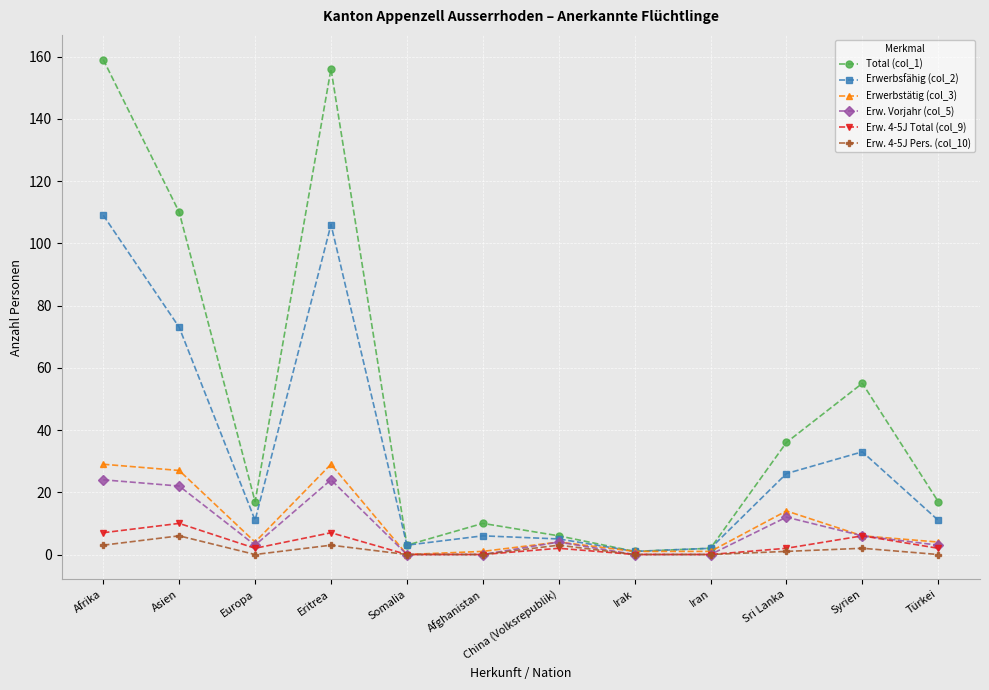

Reading left to right, list all the values displayed in this chart.

Total (col_1): Afrika=159	Asien=110	Europa=17	Eritrea=156	Somalia=3	Afghanistan=10	China (Volksrepublik)=6	Irak=1	Iran=2	Sri Lanka=36	Syrien=55	Türkei=17
Erwerbsfähig (col_2): Afrika=109	Asien=73	Europa=11	Eritrea=106	Somalia=3	Afghanistan=6	China (Volksrepublik)=5	Irak=1	Iran=2	Sri Lanka=26	Syrien=33	Türkei=11
Erwerbstätig (col_3): Afrika=29	Asien=27	Europa=4	Eritrea=29	Somalia=0	Afghanistan=1	China (Volksrepublik)=4	Irak=1	Iran=1	Sri Lanka=14	Syrien=6	Türkei=4
Erw. Vorjahr (col_5): Afrika=24	Asien=22	Europa=3	Eritrea=24	Somalia=0	Afghanistan=0	China (Volksrepublik)=4	Irak=0	Iran=0	Sri Lanka=12	Syrien=6	Türkei=3
Erw. 4-5J Total (col_9): Afrika=7	Asien=10	Europa=2	Eritrea=7	Somalia=0	Afghanistan=0	China (Volksrepublik)=2	Irak=0	Iran=0	Sri Lanka=2	Syrien=6	Türkei=2
Erw. 4-5J Pers. (col_10): Afrika=3	Asien=6	Europa=0	Eritrea=3	Somalia=0	Afghanistan=0	China (Volksrepublik)=3	Irak=0	Iran=0	Sri Lanka=1	Syrien=2	Türkei=0